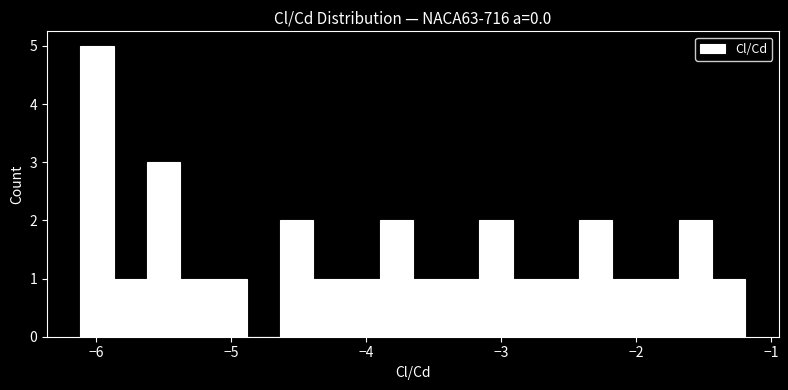

Read against the x-axis, roughly where is the centre of the tallest bar?

-6.0